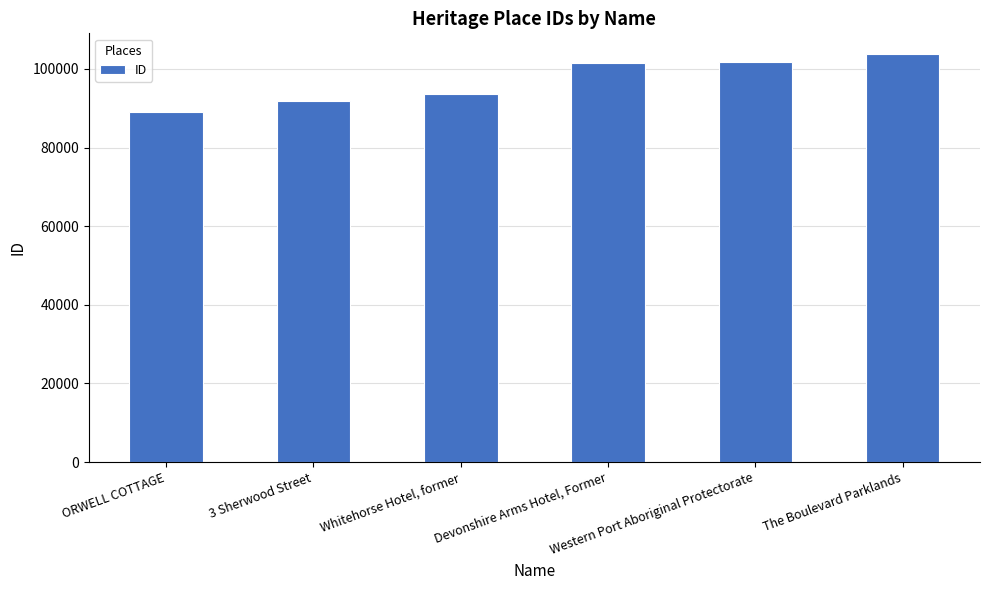

What is the smallest value displayed?

88952